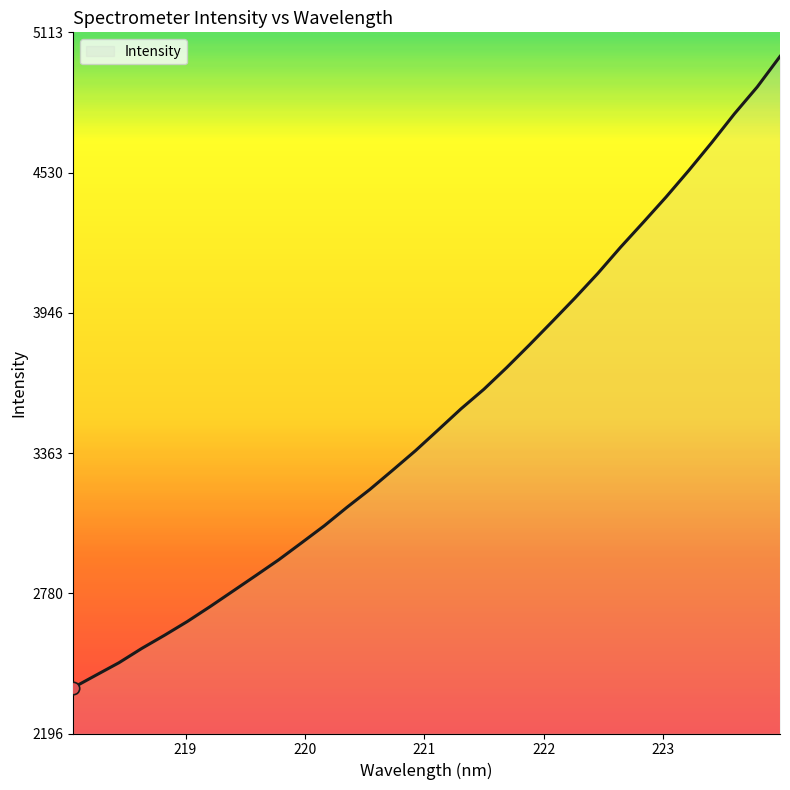

What is the maximum value shown in the chart?

5012.8